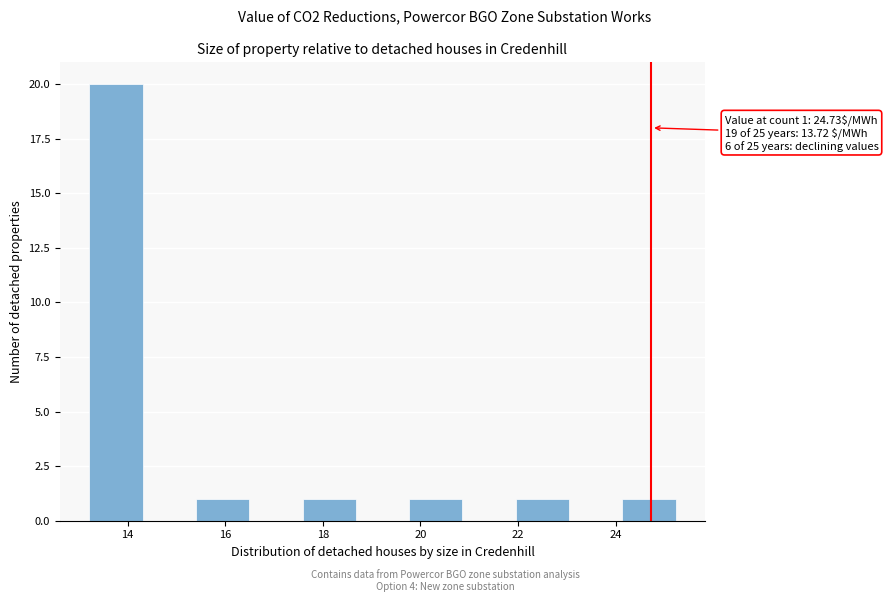

Which range on the x-axis has the tallest bar?

13.2 to 14.4